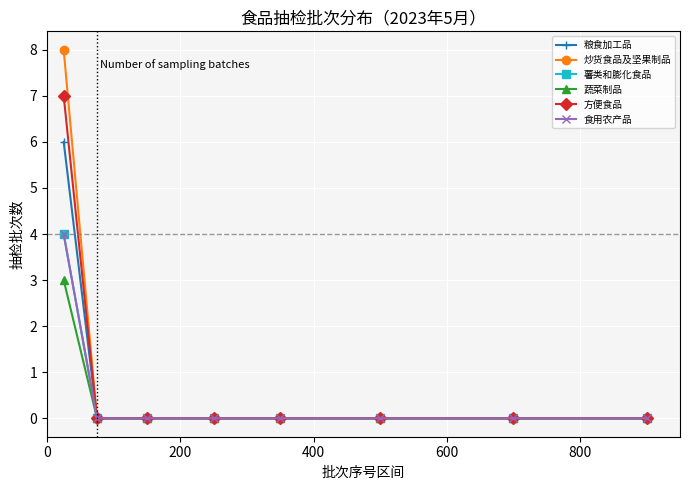

Does the chart display data point markers on the line(s)?

Yes